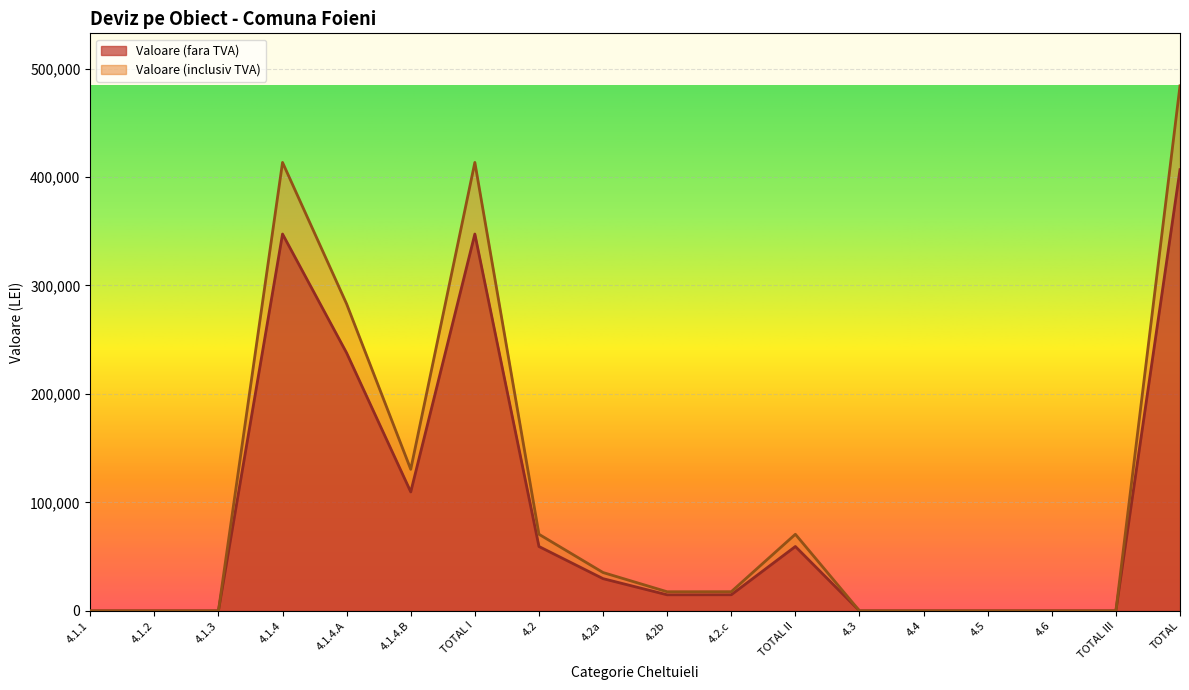

How many data points in Valoare (fara TVA) are above 14850?

8